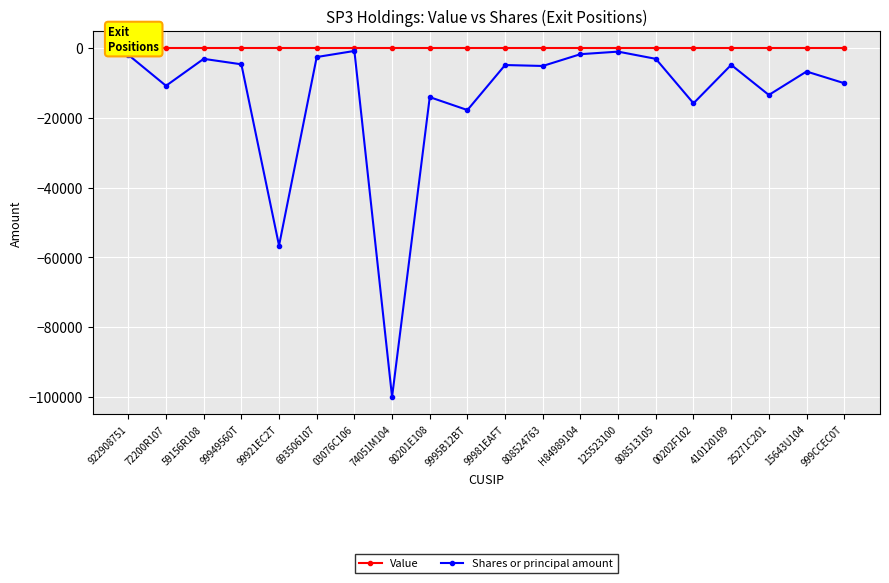

Which series has the widest spread of values?

Shares or principal amount